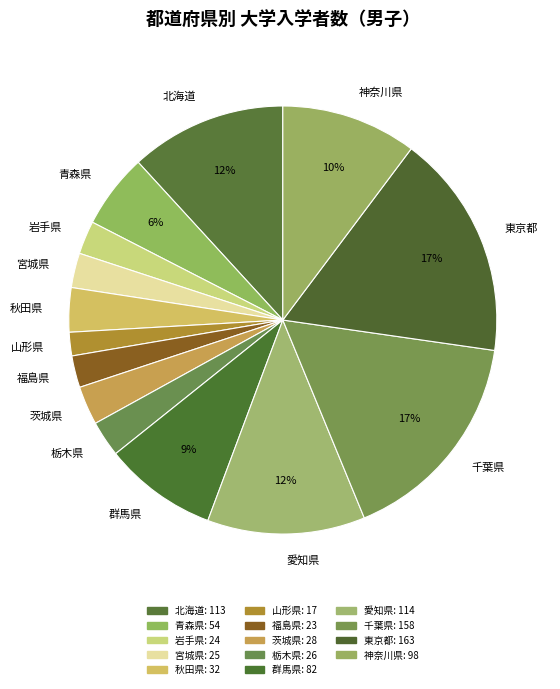

How many slices are in this pie chart?

14